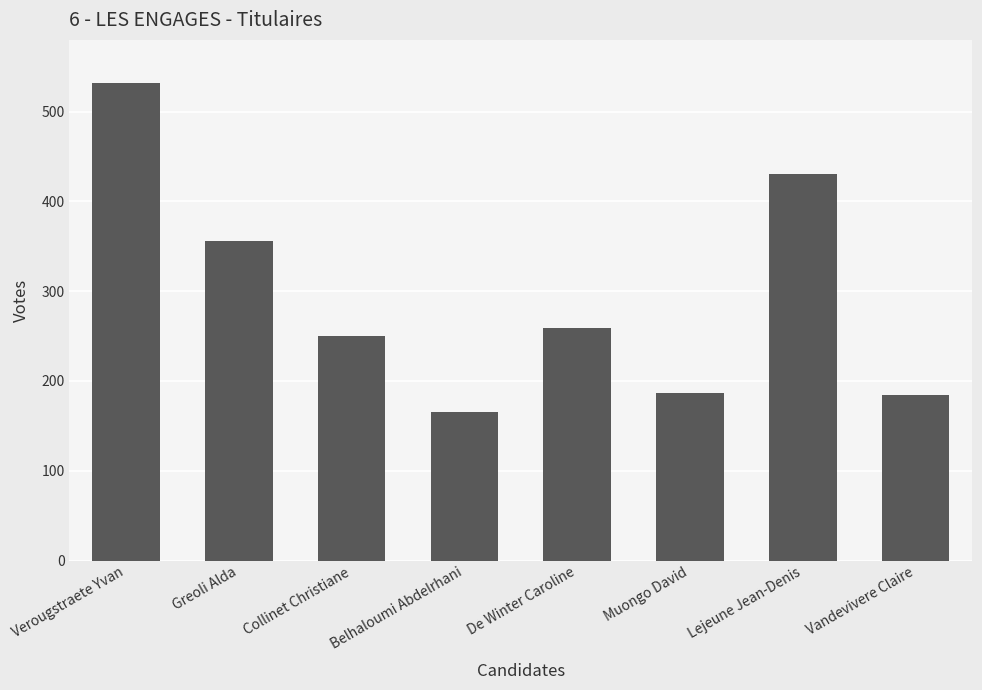

True or false: the data shows 91 at Vandevivere Claire.

False